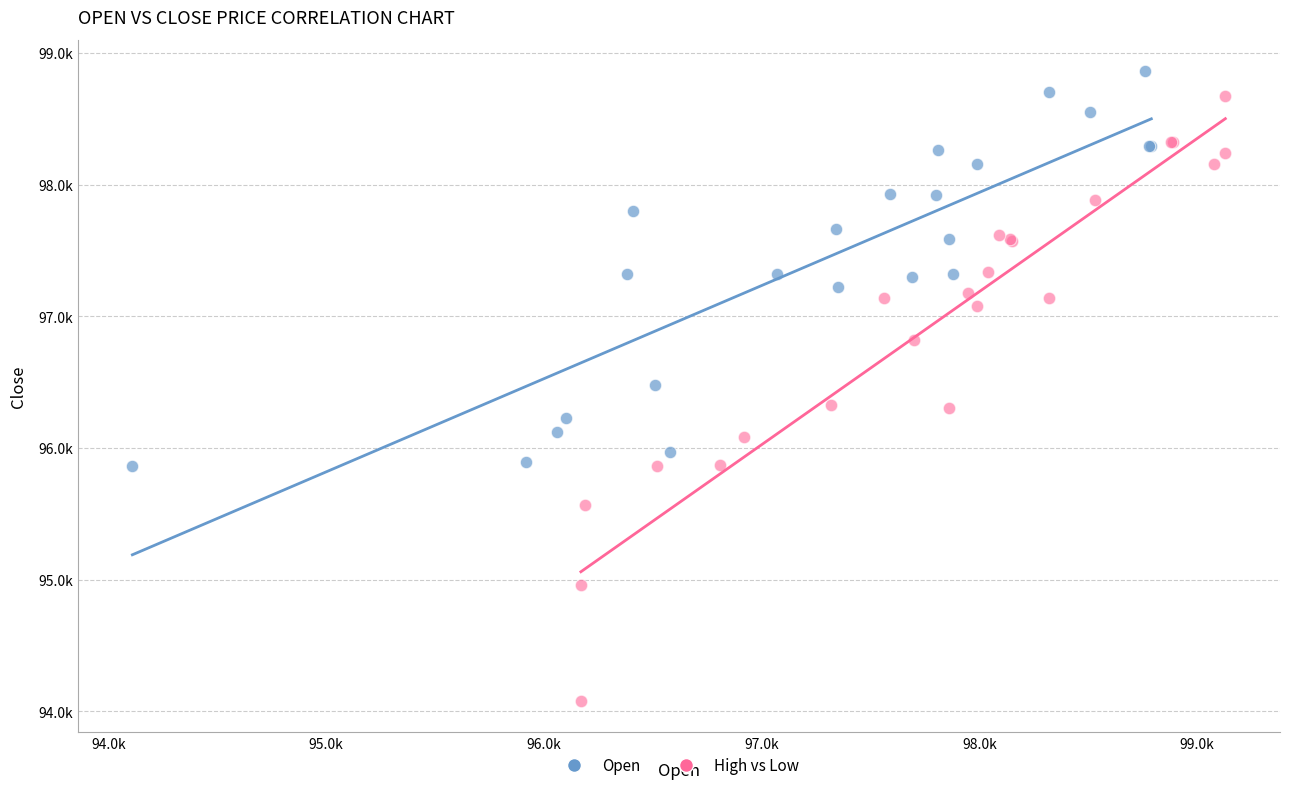

Which series contains the highest Y value?

Open